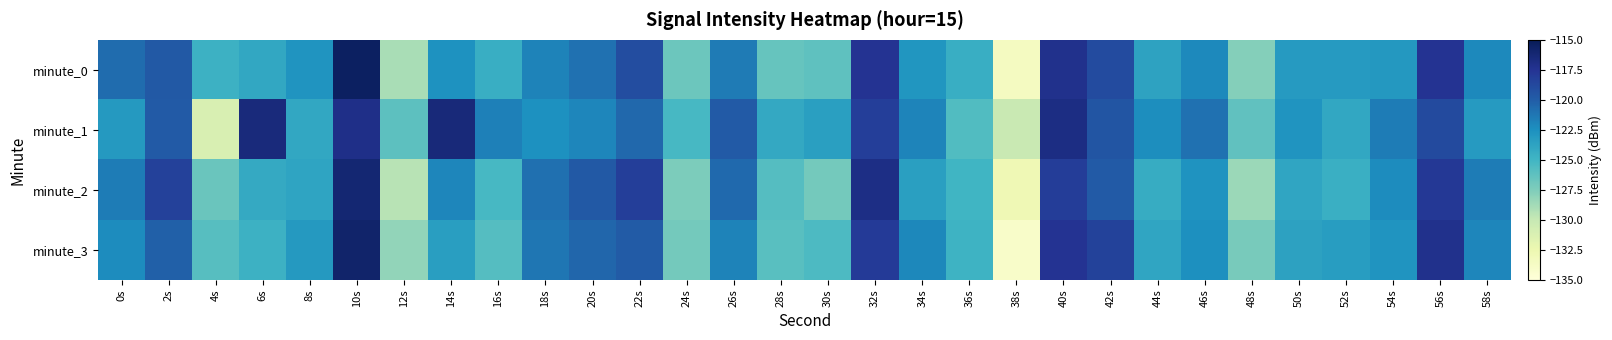

Reading left to right, list all the values displayed in this chart.

minute_0: 0s=-120.7	2s=-119.7	4s=-124.8	6s=-124.0	8s=-122.8	10s=-115.4	12s=-128.9	14s=-122.6	16s=-124.5	18s=-121.8	20s=-121.0	22s=-119.1	24s=-126.8	26s=-121.5	28s=-126.5	30s=-126.2	32s=-117.4	34s=-122.8	36s=-124.5	38s=-133.5	40s=-117.3	42s=-119.0	44s=-123.7	46s=-122.1	48s=-127.7	50s=-123.2	52s=-123.1	54s=-123.0	56s=-117.5	58s=-122.1
minute_1: 0s=-123.1	2s=-119.8	4s=-131.2	6s=-116.5	8s=-124.0	10s=-117.1	12s=-126.2	14s=-116.4	16s=-121.7	18s=-122.5	20s=-122.0	22s=-120.5	24s=-125.3	26s=-119.8	28s=-124.1	30s=-123.5	32s=-118.2	34s=-121.9	36s=-125.7	38s=-130.1	40s=-116.8	42s=-119.5	44s=-122.4	46s=-121.0	48s=-126.3	50s=-122.8	52s=-124.0	54s=-121.5	56s=-118.9	58s=-123.2
minute_2: 0s=-121.5	2s=-118.3	4s=-126.7	6s=-124.2	8s=-123.8	10s=-116.1	12s=-129.5	14s=-122.0	16s=-125.3	18s=-120.9	20s=-119.7	22s=-118.2	24s=-127.4	26s=-120.6	28s=-125.8	30s=-127.1	32s=-116.9	34s=-123.5	36s=-125.0	38s=-132.8	40s=-118.1	42s=-119.8	44s=-124.3	46s=-122.7	48s=-128.5	50s=-123.9	52s=-124.6	54s=-122.3	56s=-117.8	58s=-121.5
minute_3: 0s=-122.3	2s=-120.1	4s=-125.9	6s=-124.7	8s=-123.1	10s=-115.8	12s=-128.2	14s=-123.4	16s=-125.8	18s=-121.2	20s=-120.4	22s=-119.9	24s=-127.1	26s=-121.8	28s=-126.0	30s=-125.5	32s=-117.9	34s=-122.1	36s=-124.8	38s=-134.0	40s=-117.5	42s=-118.4	44s=-123.9	46s=-122.5	48s=-127.2	50s=-123.6	52s=-123.3	54s=-122.8	56s=-117.2	58s=-122.0